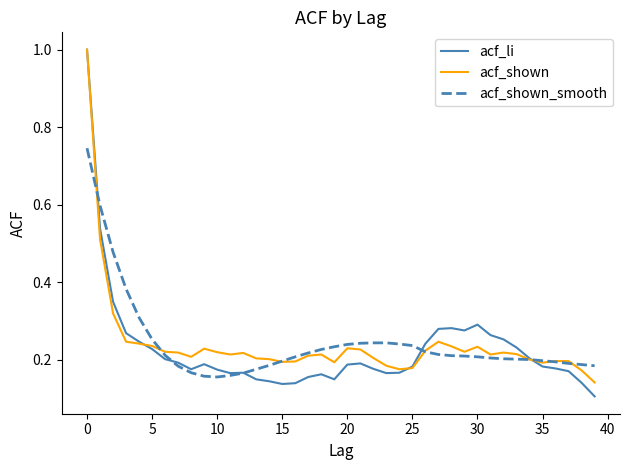

What is the sum of all acf_shown_smooth values?

9.7